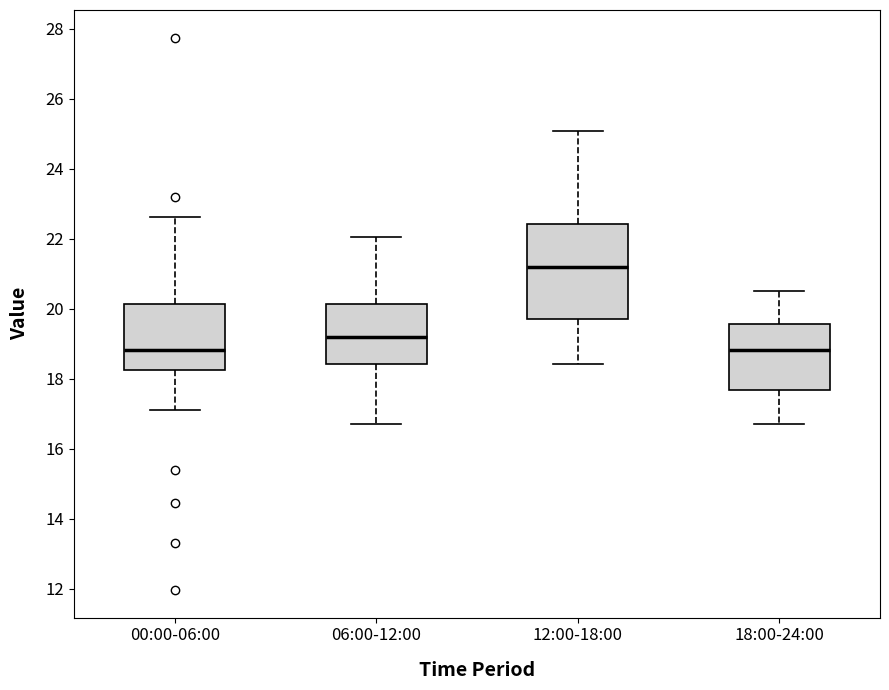

Where does the median line of the box for 00:00-06:00 sit on the y-axis? The values are not printed on the chart, so give them approximately, as read against the axis.

18.8